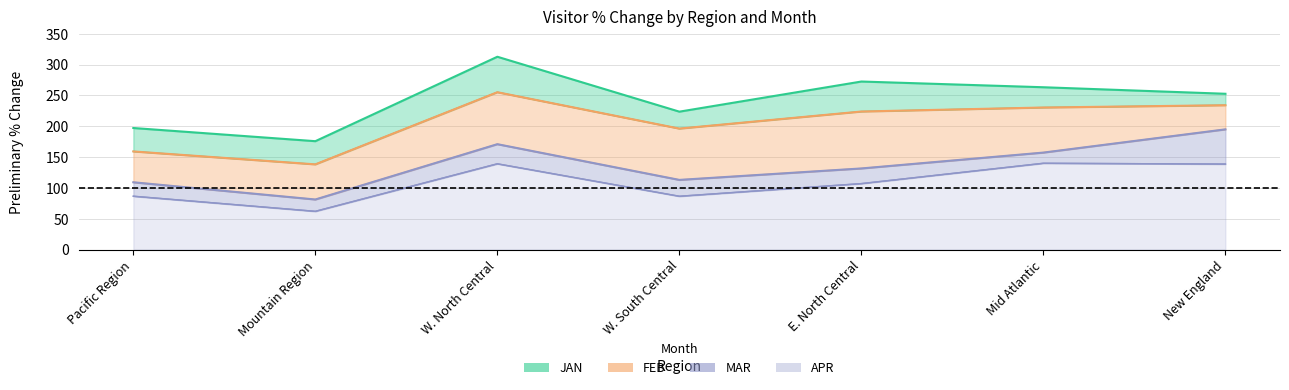

At which label is FEB closest to 196?

W. South Central